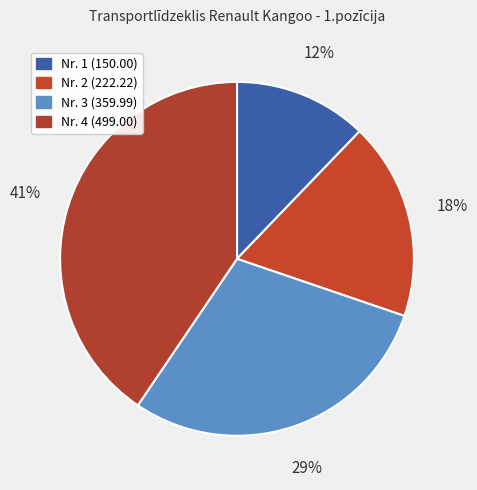

Is there a majority slice in this chart?

No